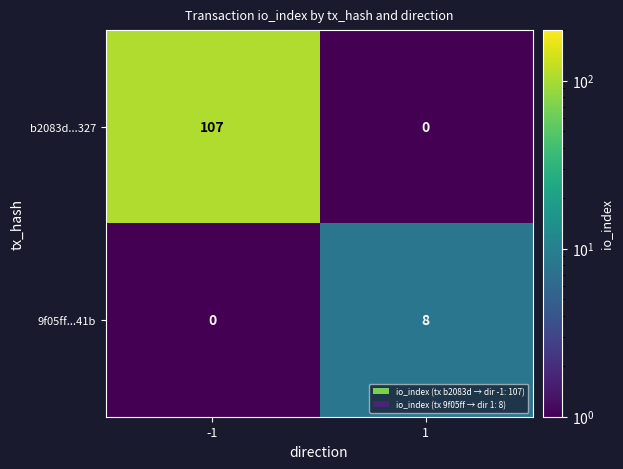

What is the approximate value of 9f05ff...41b at 1?

8